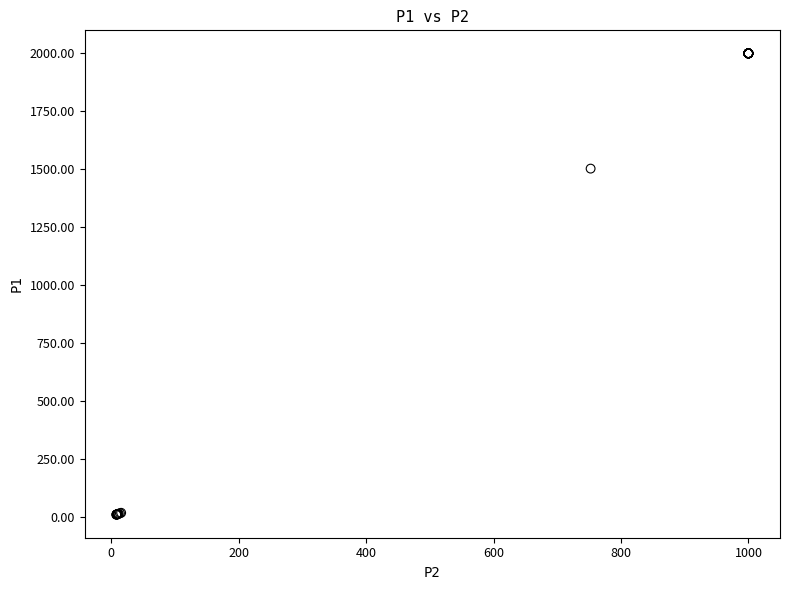

What Y value in the scatter plot is closest to 1004?

1502.4